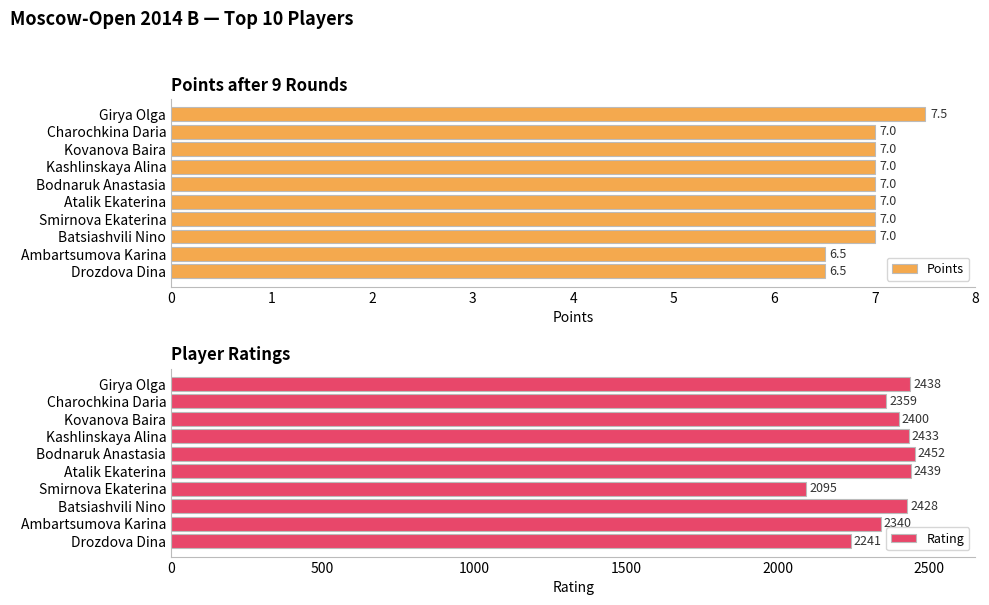

Reading right to left, list all the values displayed in this chart.

Points: 6.5	6.5	7.0	7.0	7.0	7.0	7.0	7.0	7.0	7.5
Rating: 2241.0	2340.0	2428.0	2095.0	2439.0	2452.0	2433.0	2400.0	2359.0	2438.0